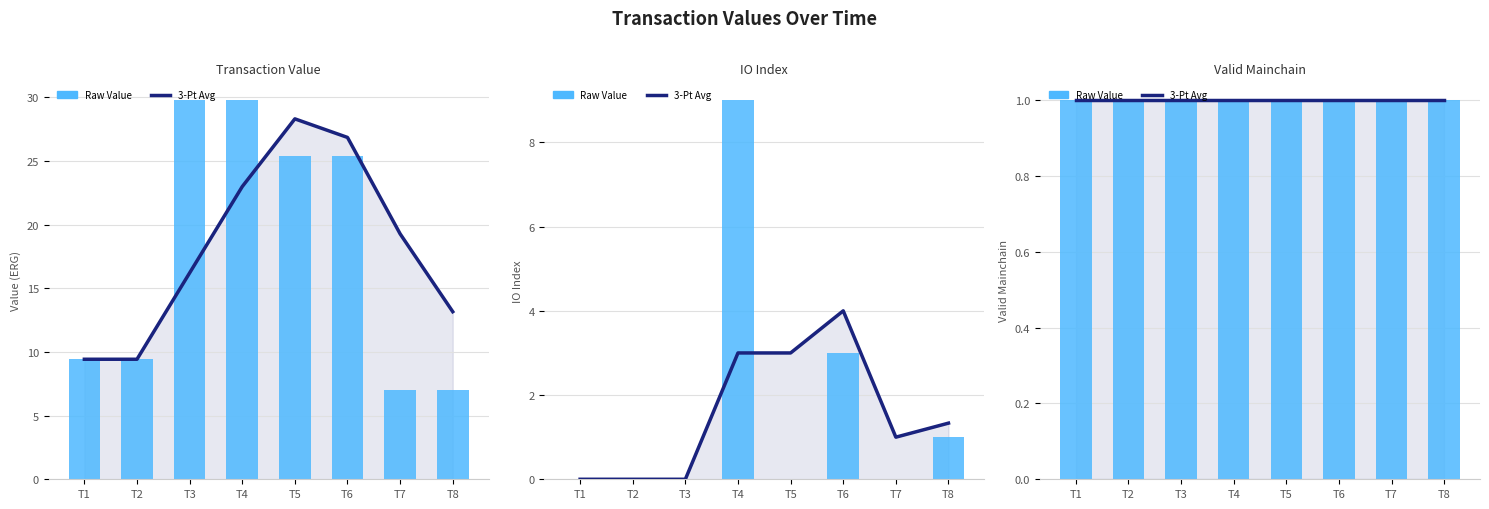

True or false: io_index has a value of 0.0 at 1588782299.

True